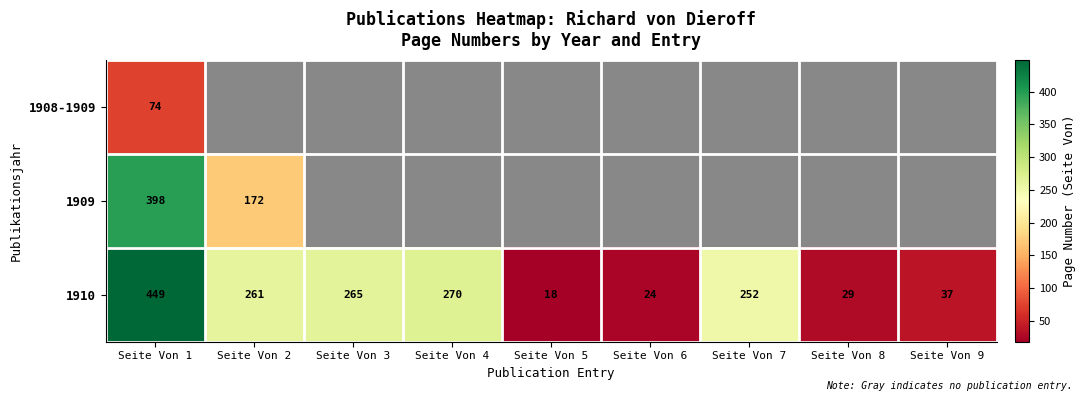

The value of 1910 at Seite Von 1 is 449. True or false?

True